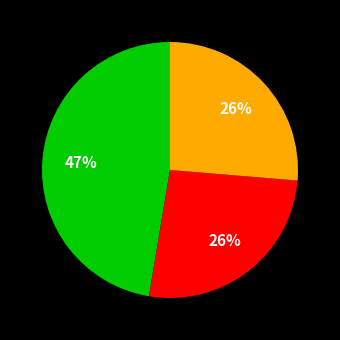

To the nearest percent, what is the difference between the largest and smallest slice percentages?

21%